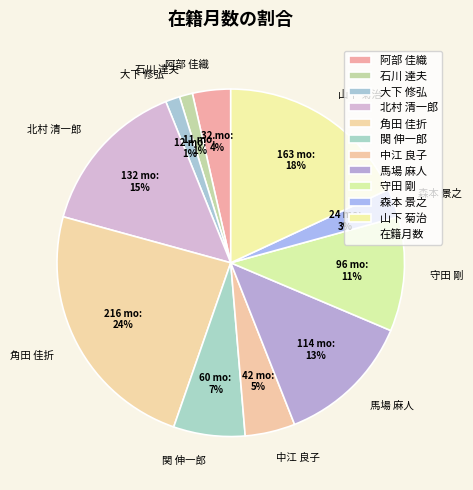

What is the largest slice in the pie chart?

角田 佳折